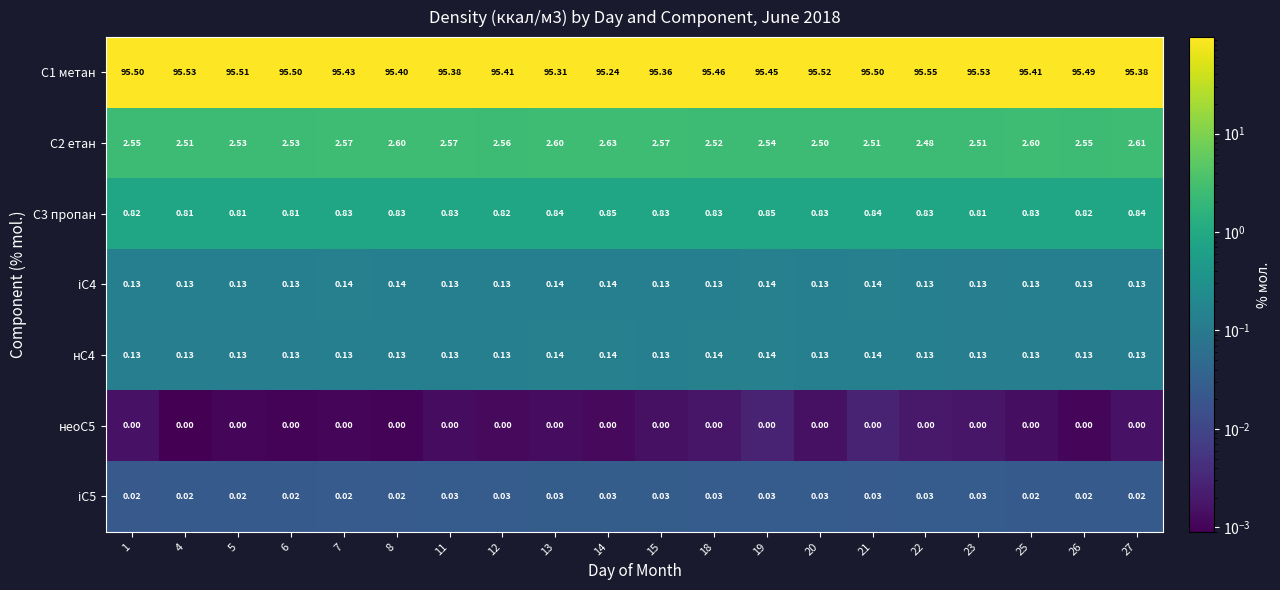

Which series has the largest total across all categories?

С1 метан